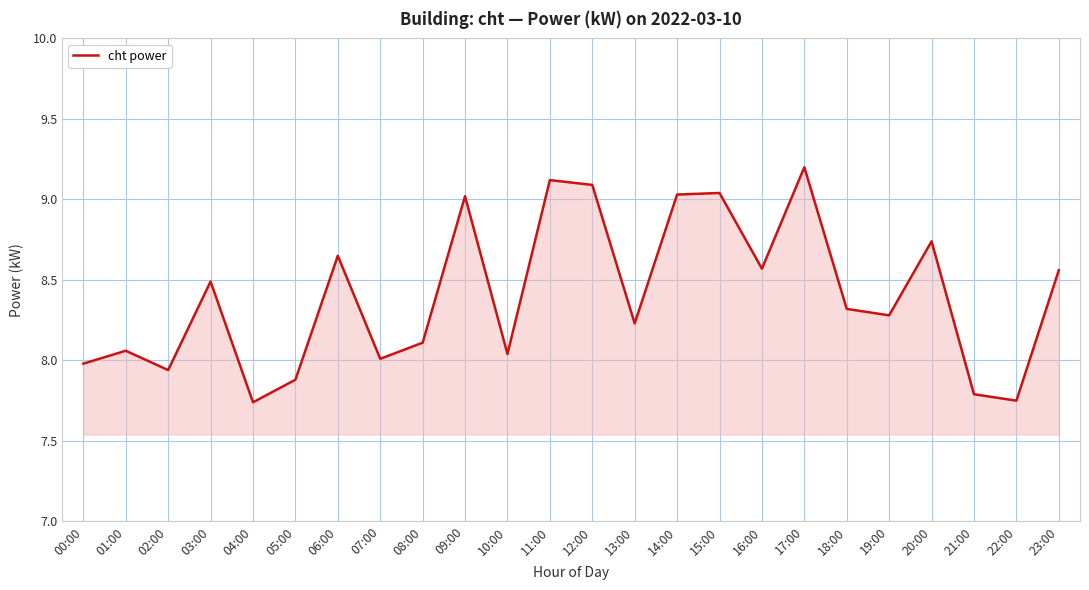

Is it true that the value at 09:00 is 13.3?

False